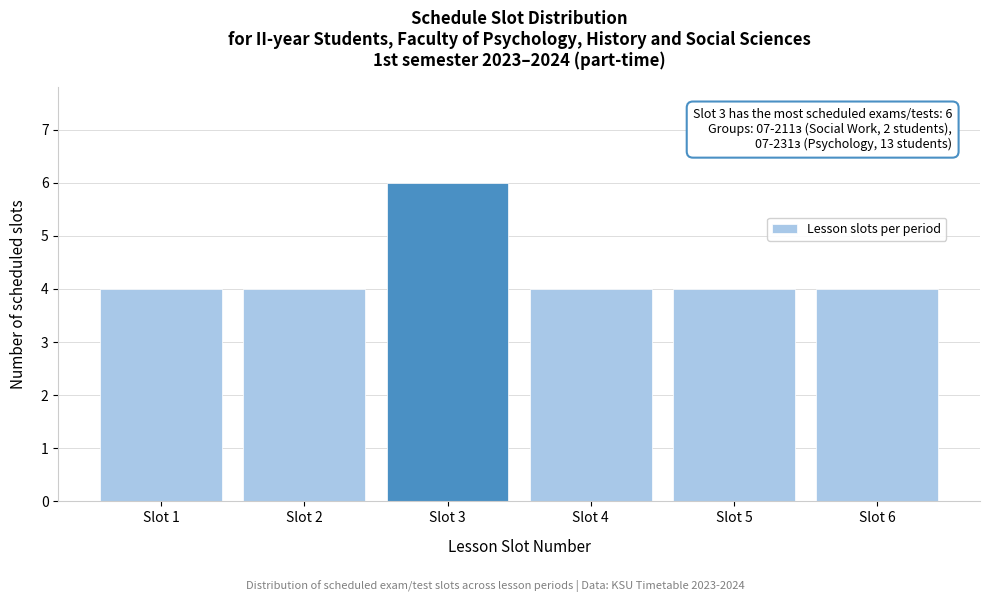

Reading right to left, transcribe all the data shown in this chart.

4	4	4	6	4	4